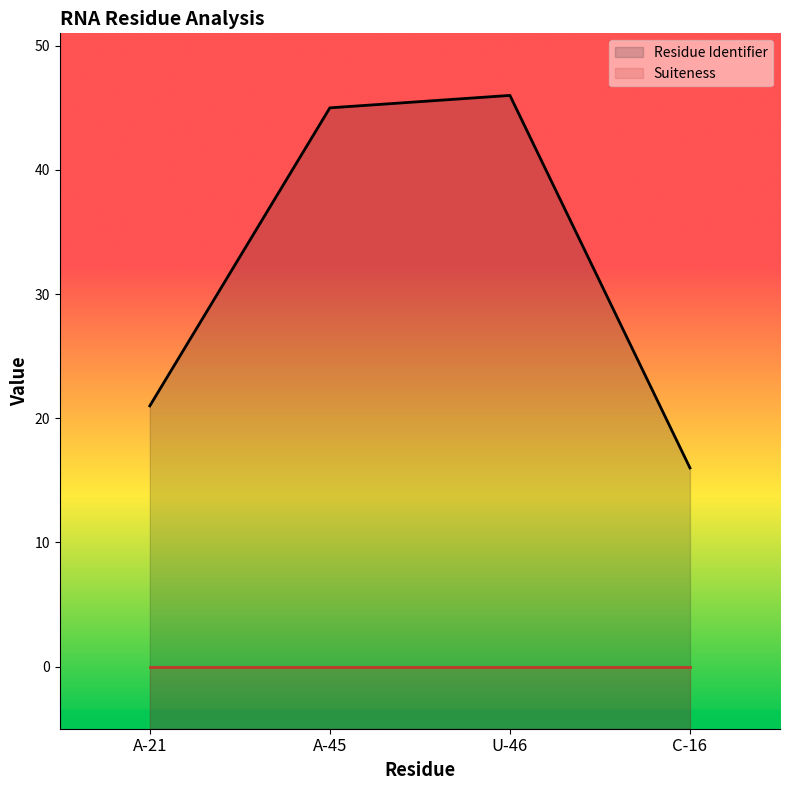

How many distinct data groups are displayed?

2